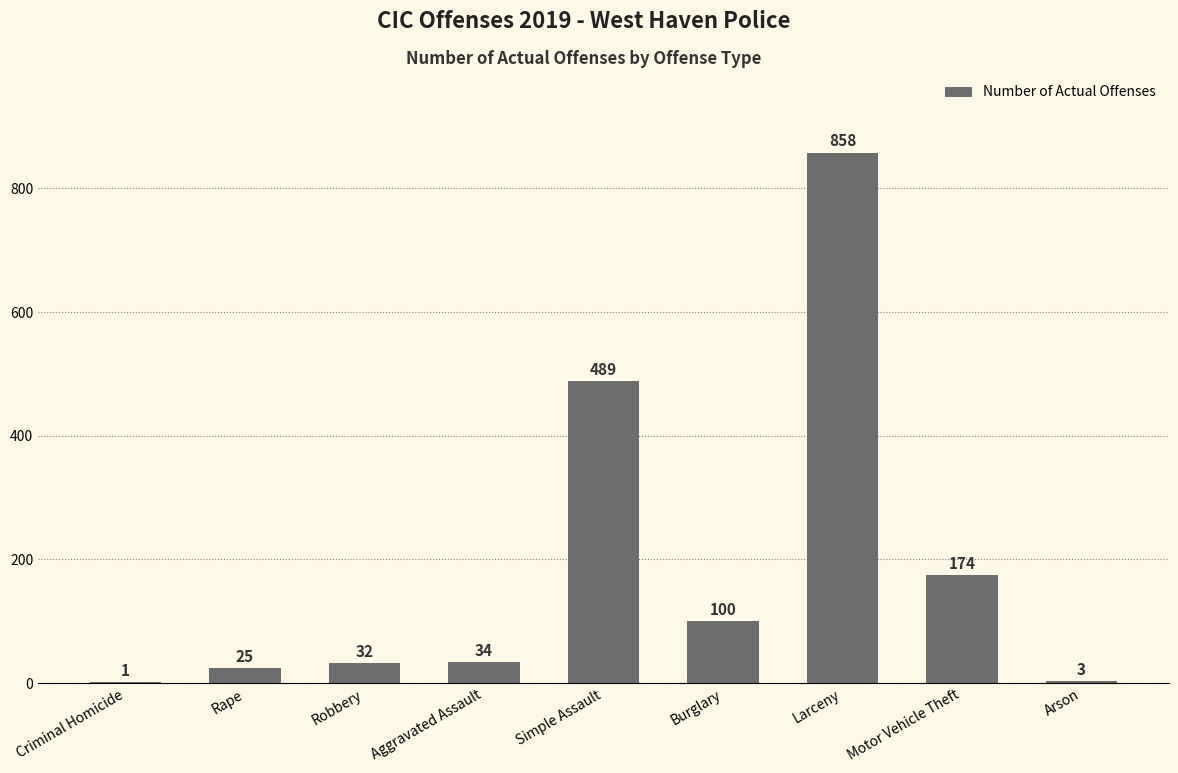

Does the chart contain stacked bars?

No